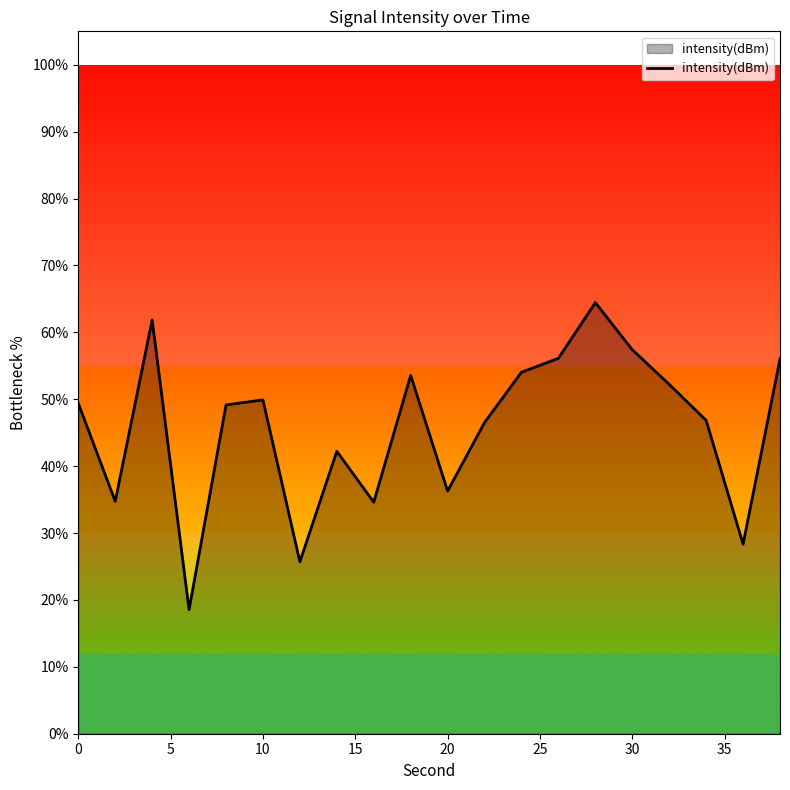

What is the difference between the maximum and minimum values?

45.9